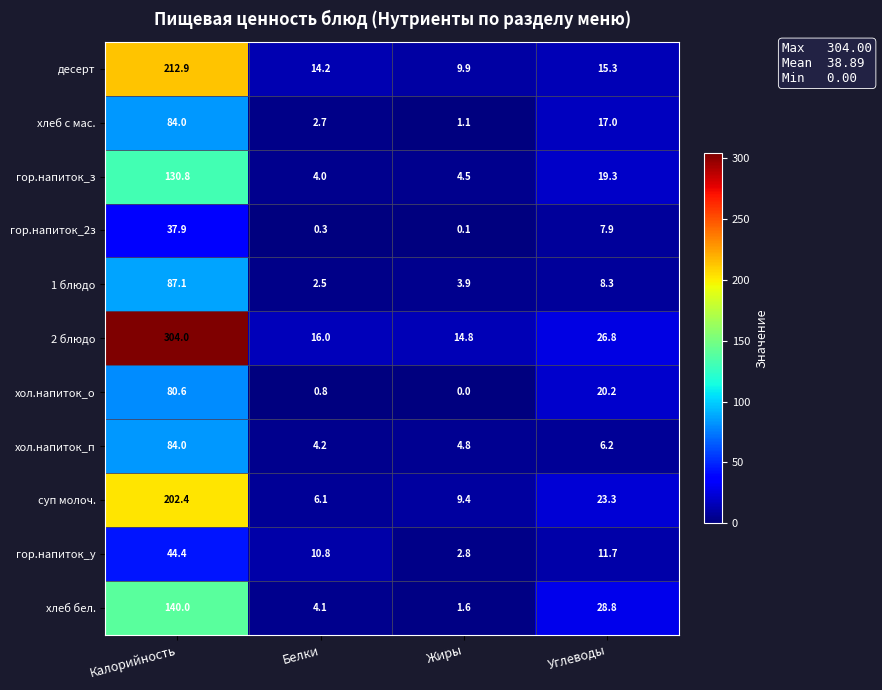

Which series has the largest total across all categories?

2 блюдо